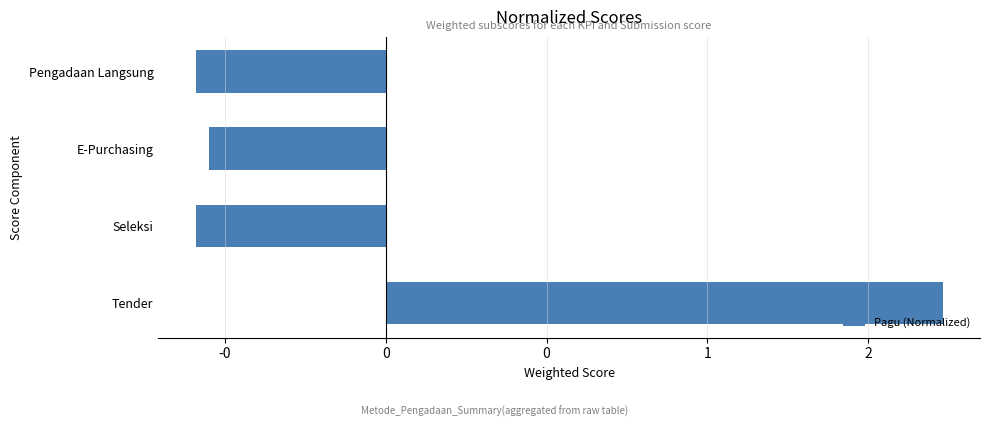

Which category has the highest value across all series?

Tender